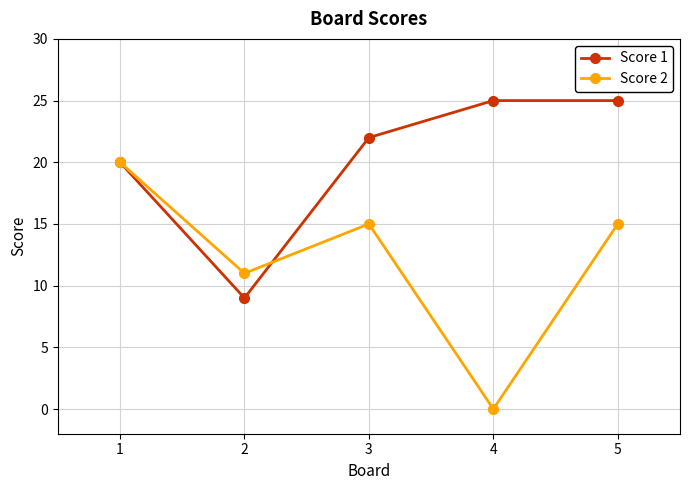

Does the chart have visible grid lines?

Yes